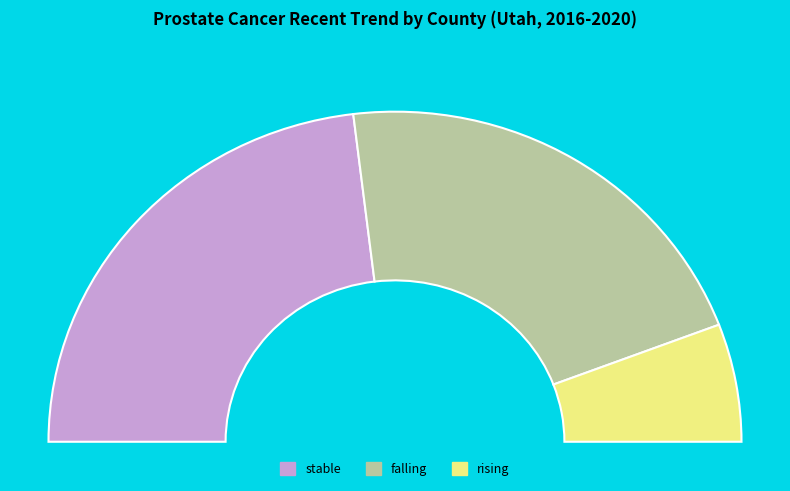

Count the number of slices in the pie.

3